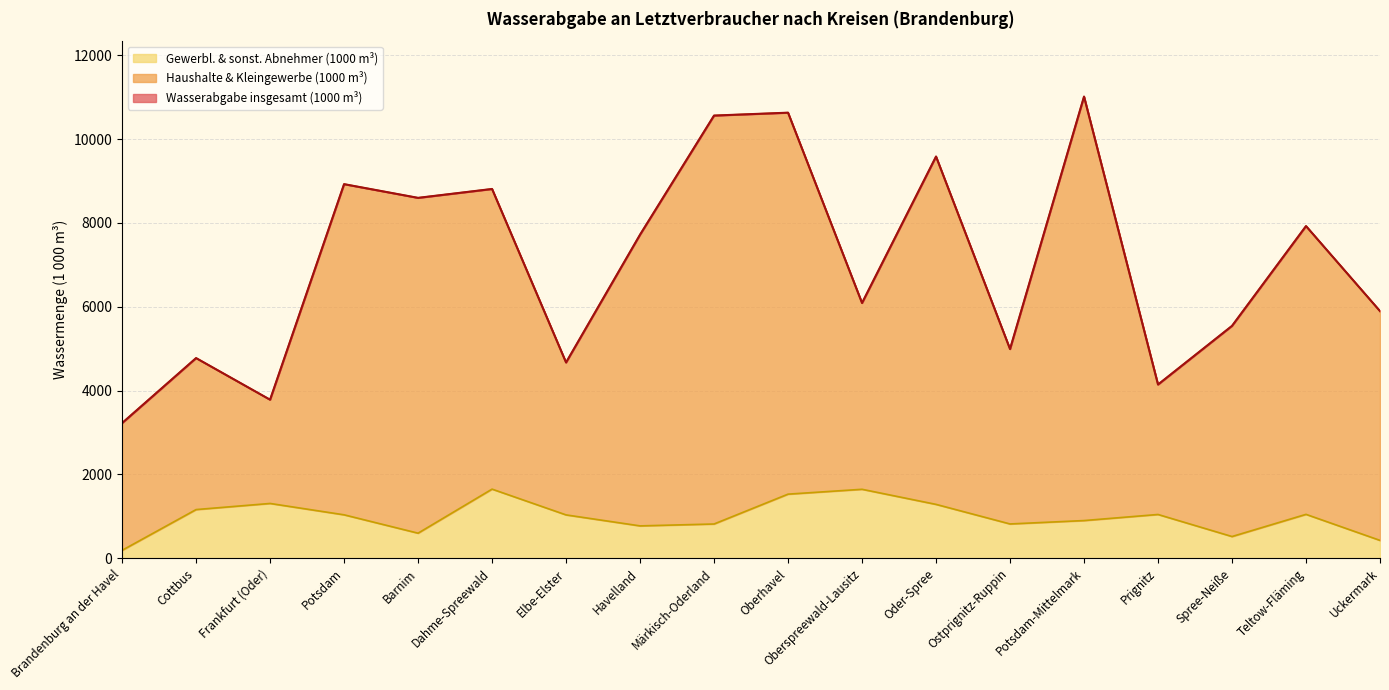

What value does the Wasserabgabe insgesamt (1000 m³) series have at Havelland, to the nearest 10?

7720